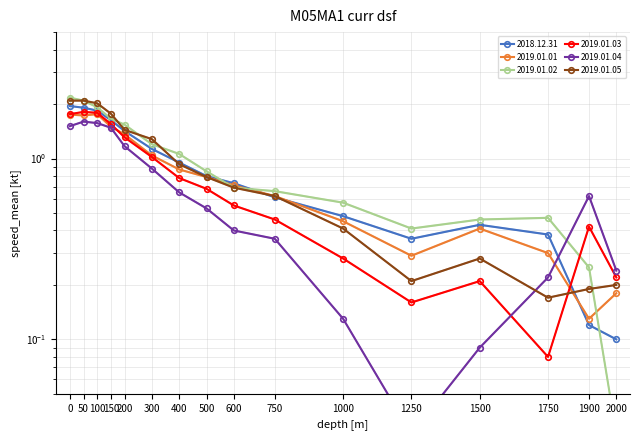

What is the value of the 2019.01.05 point at the 10th from the left?

0.6